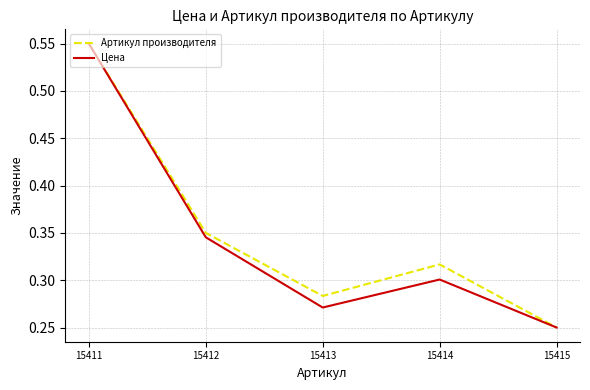

What is the sum of the Артикул производителя values at 15411 and 15414?

0.9